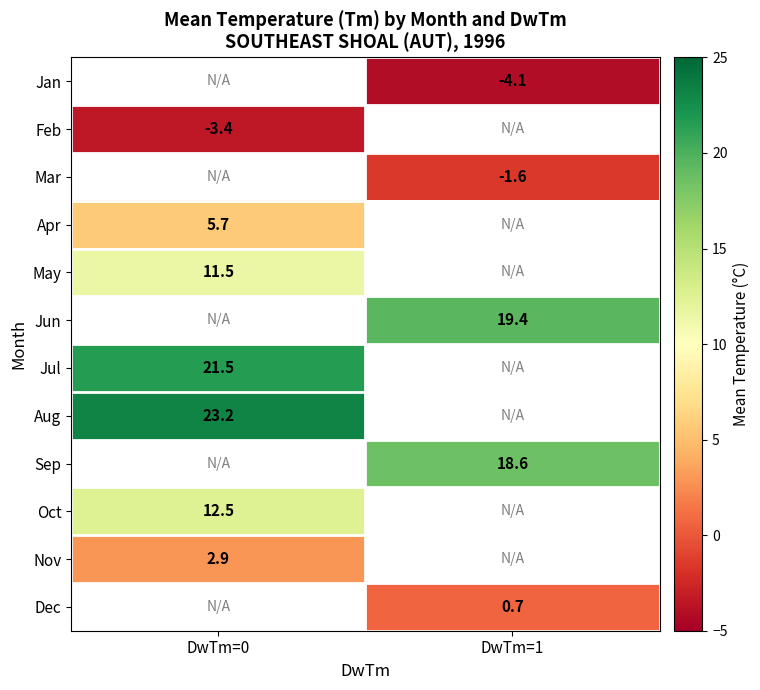

True or false: Jan has a value of -4.1 at DwTm=1.

True